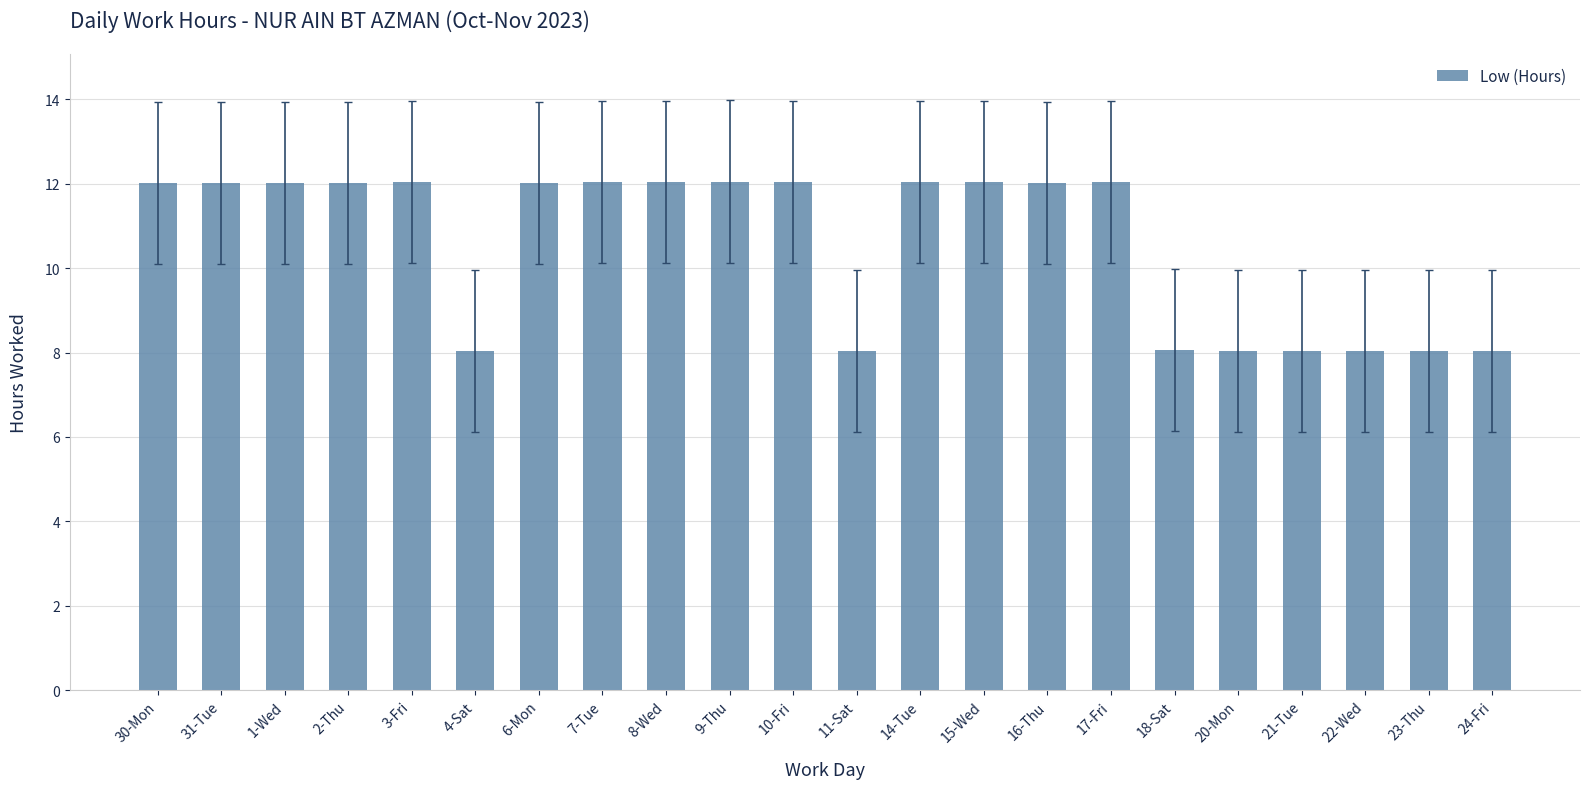

At which label does the data first exceed 12?

30-Mon